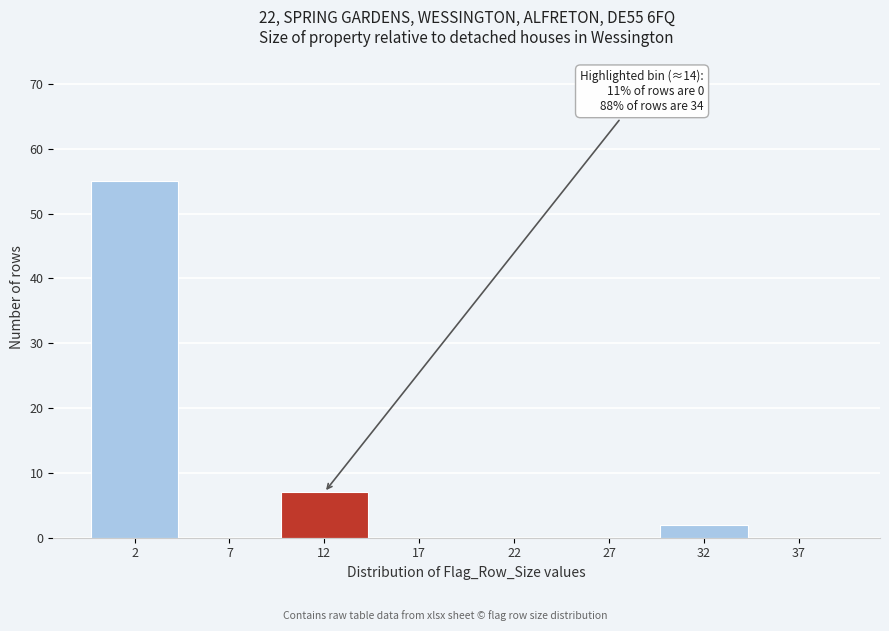

Reading left to right, extract all data points from this chart.

2=55	7=0	12=7	17=0	22=0	27=0	32=2	37=0